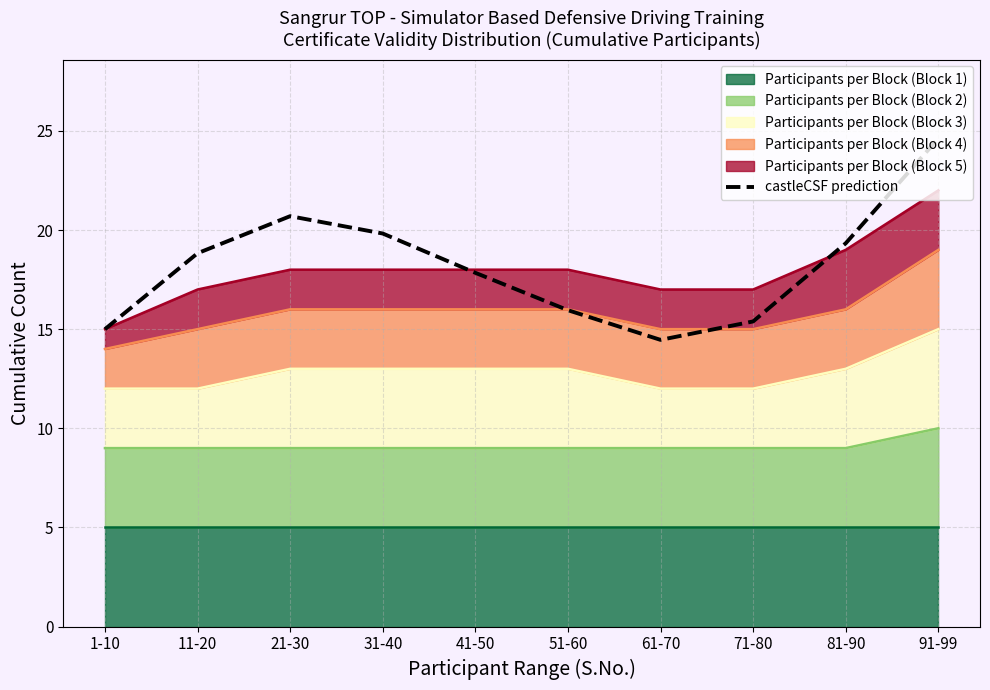

What is the approximate value at 81-90?

19.3